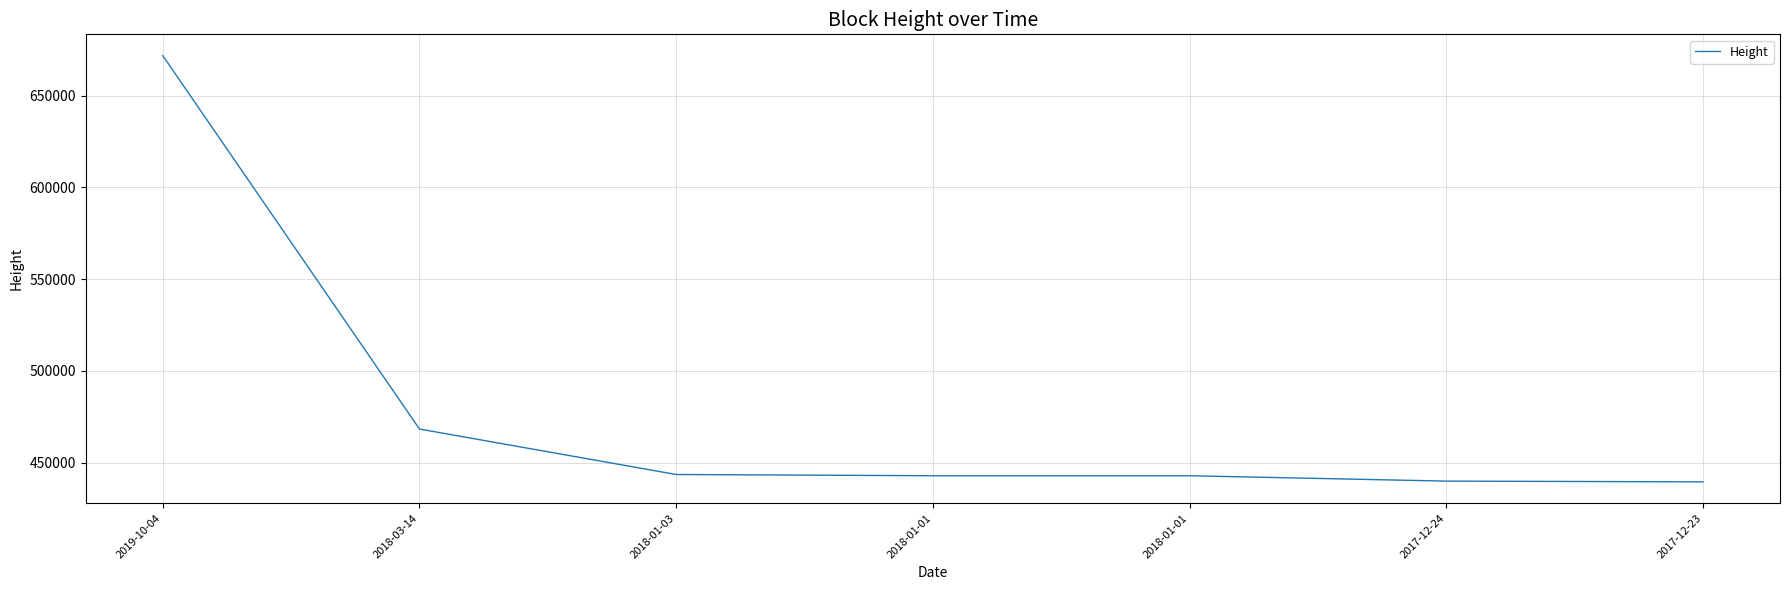

At which category does the chart reach its peak across all series?

2019-10-04